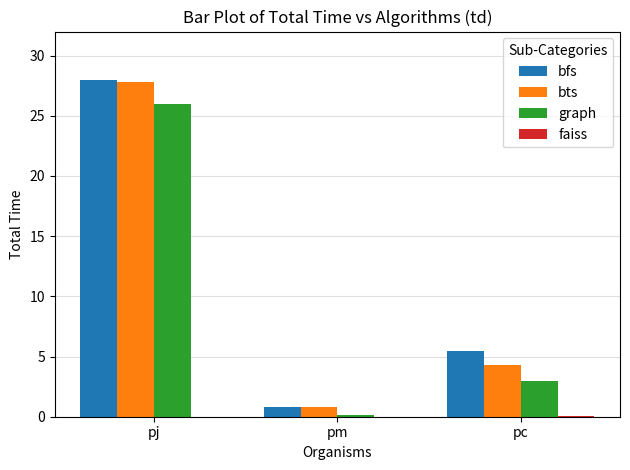

Which category has the highest value across all series?

pj